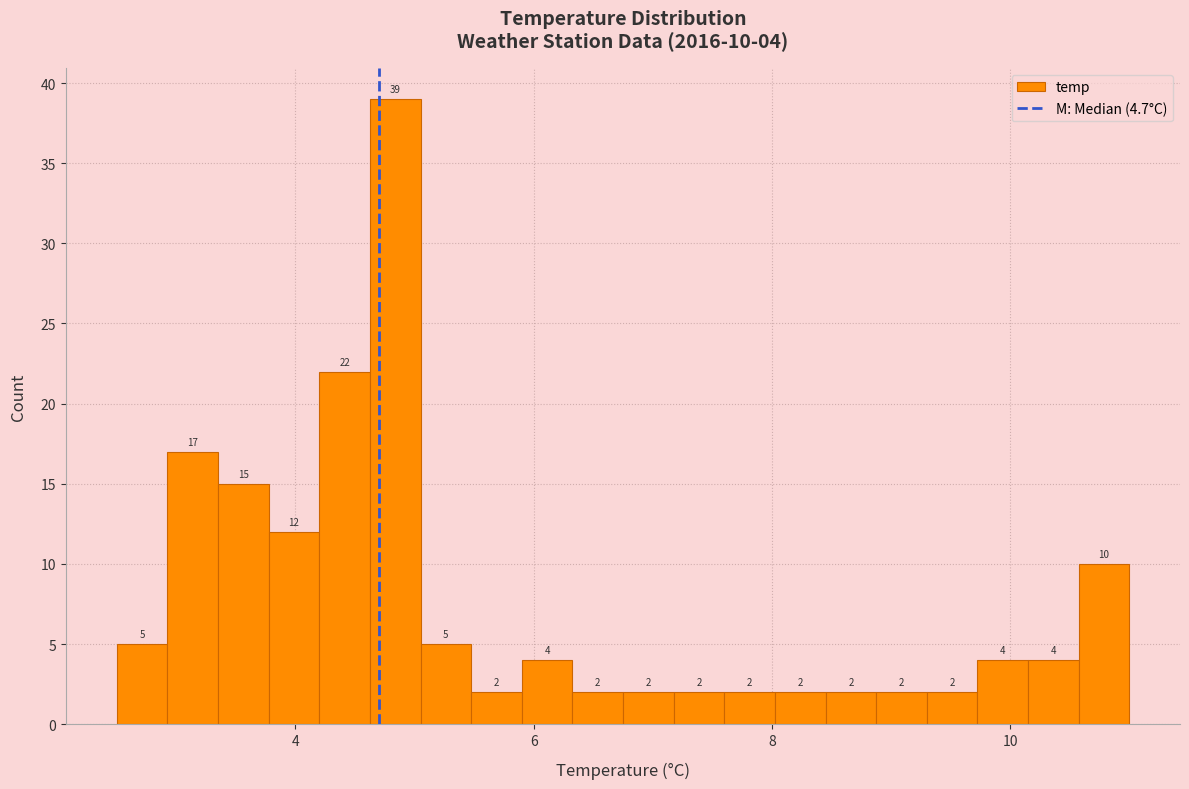

Around what value on the x-axis is the tallest bar? Give the approximate position of its centre, as read against the axis.

4.8